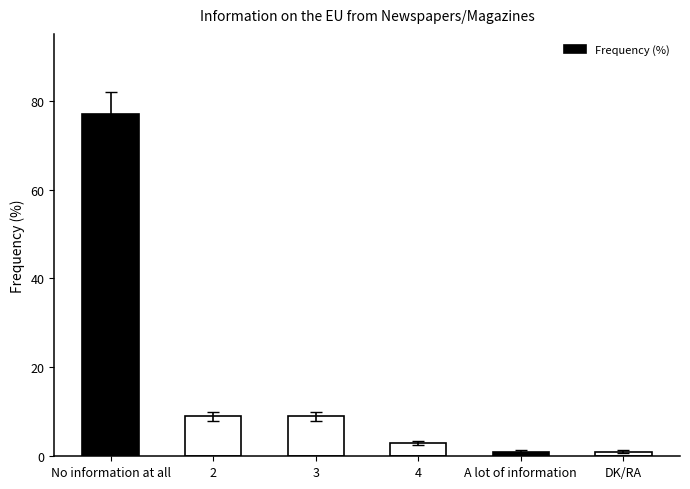

Is it true that the value at 2 is 9?

True